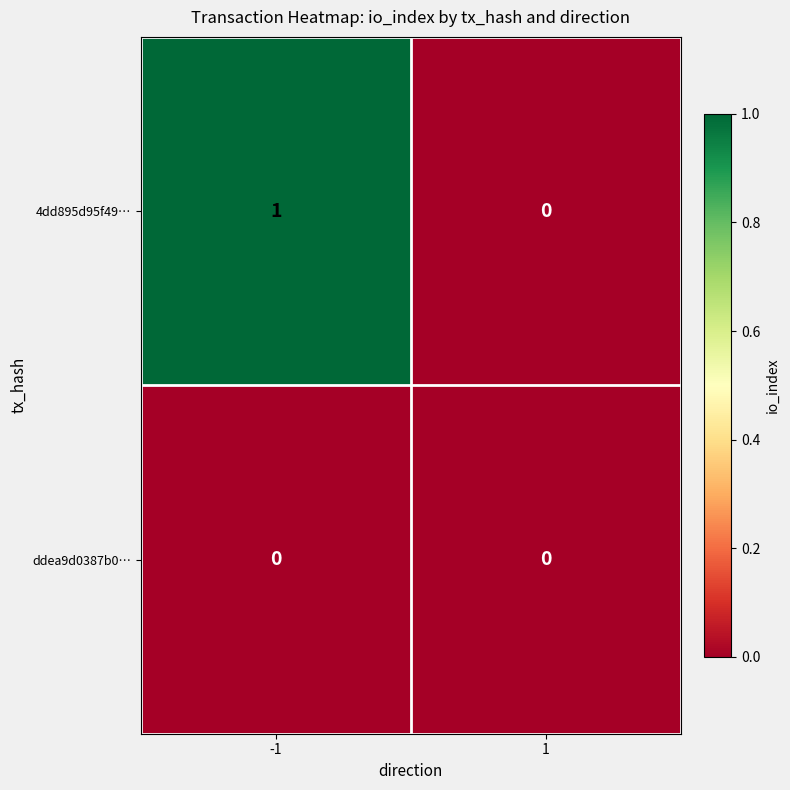

At -1, list the series in order from largest to smallest.

4dd895d95f49…, ddea9d0387b0…